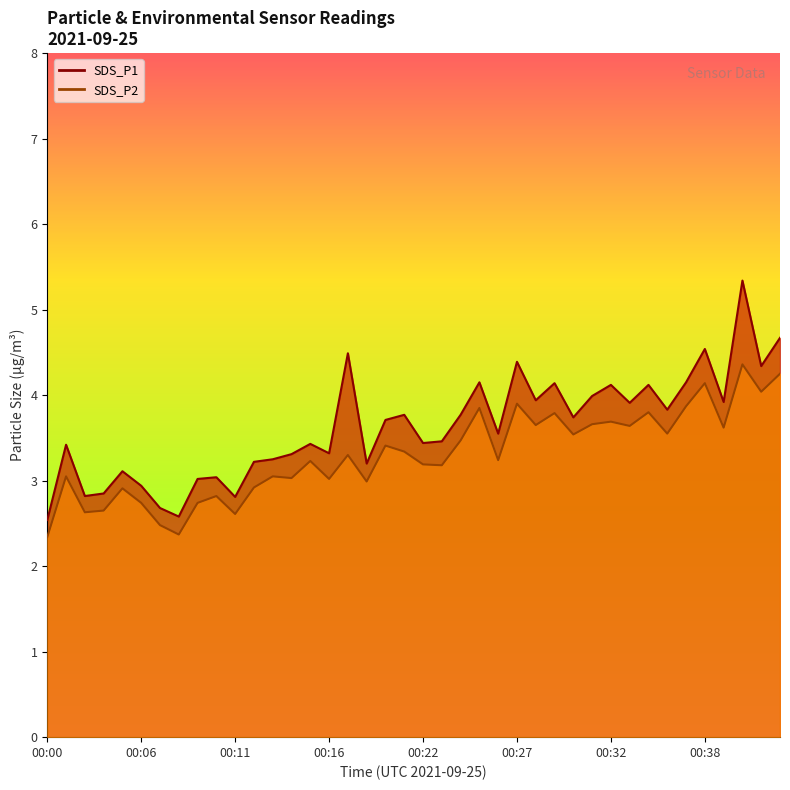

What is the difference between the highest and lowest values at 00:36?

0.3